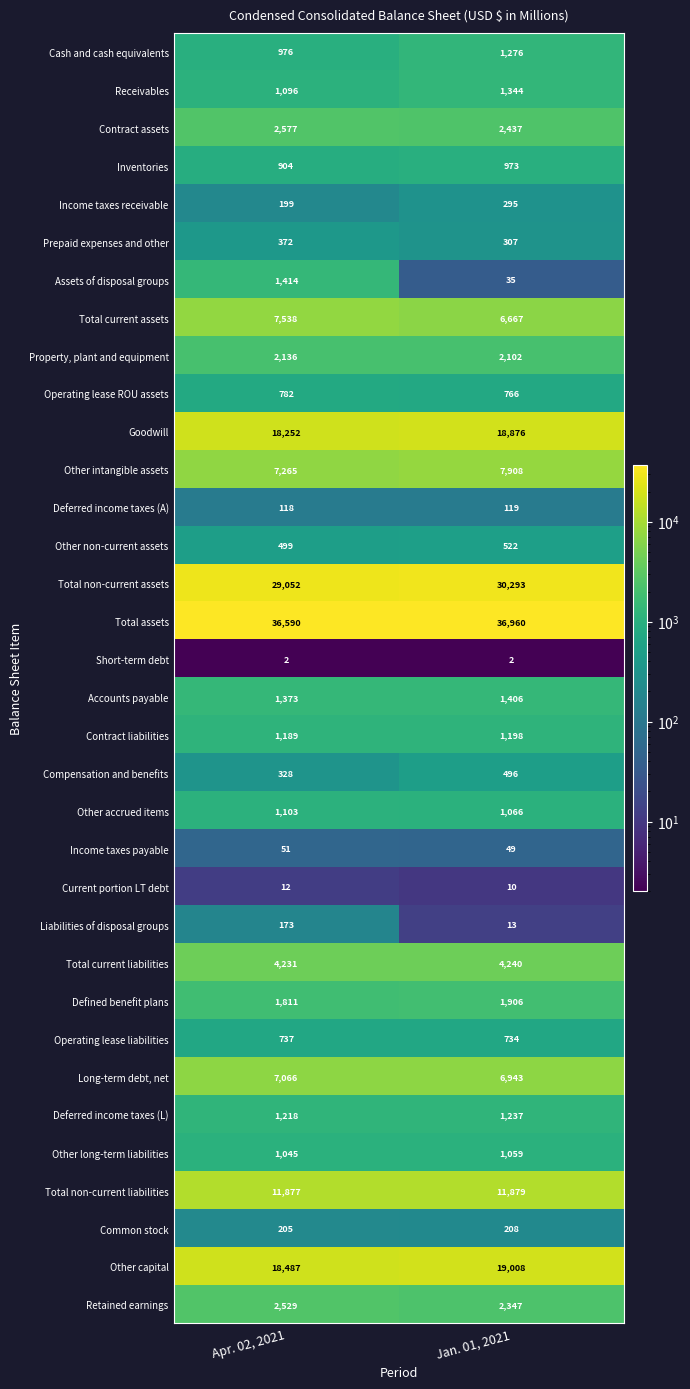

Which series has the largest total across all categories?

Total assets